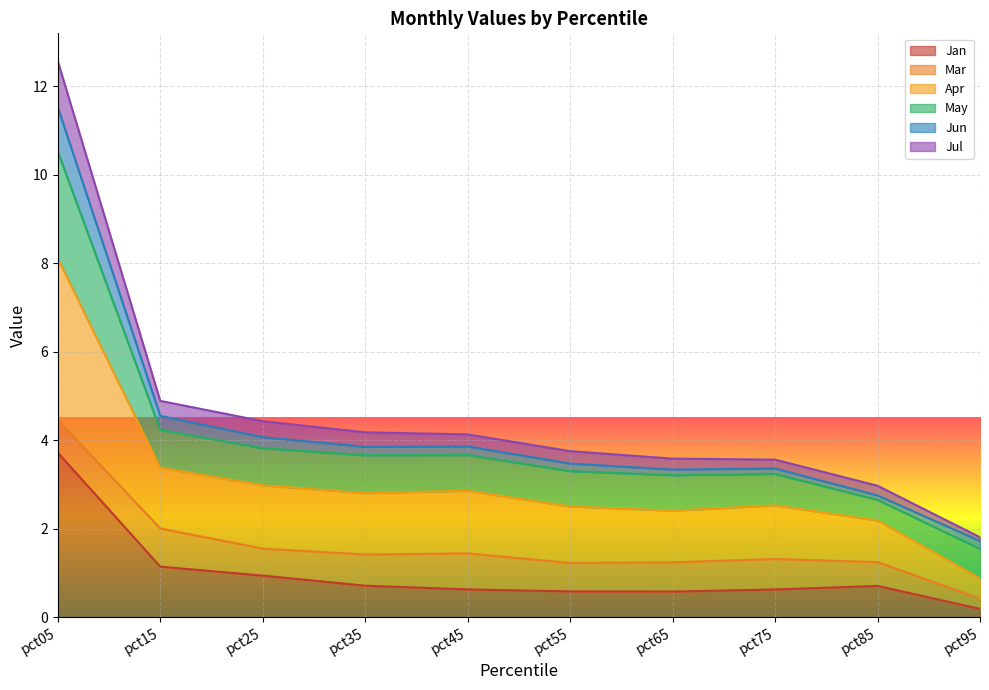

How many values in the Jul series are below 4?

5